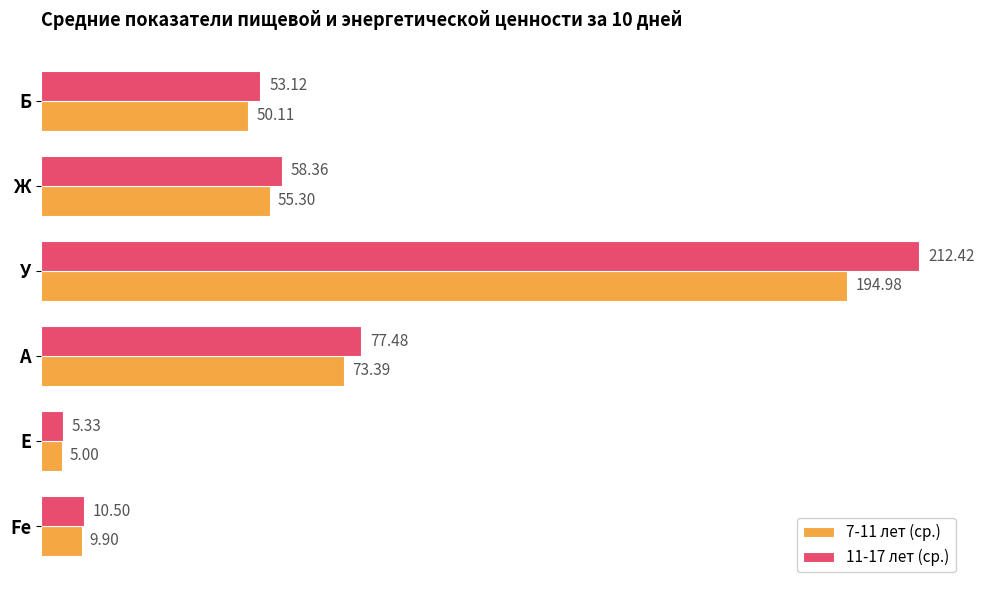

What is the difference between the highest and lowest values at Б?

3.0